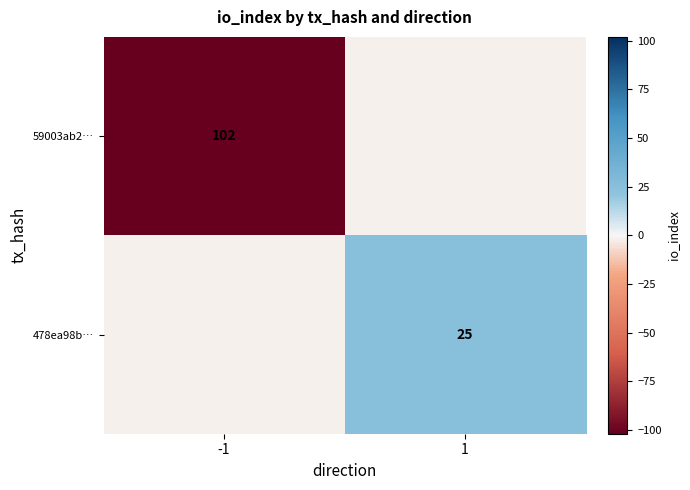

How many distinct data groups are displayed?

2